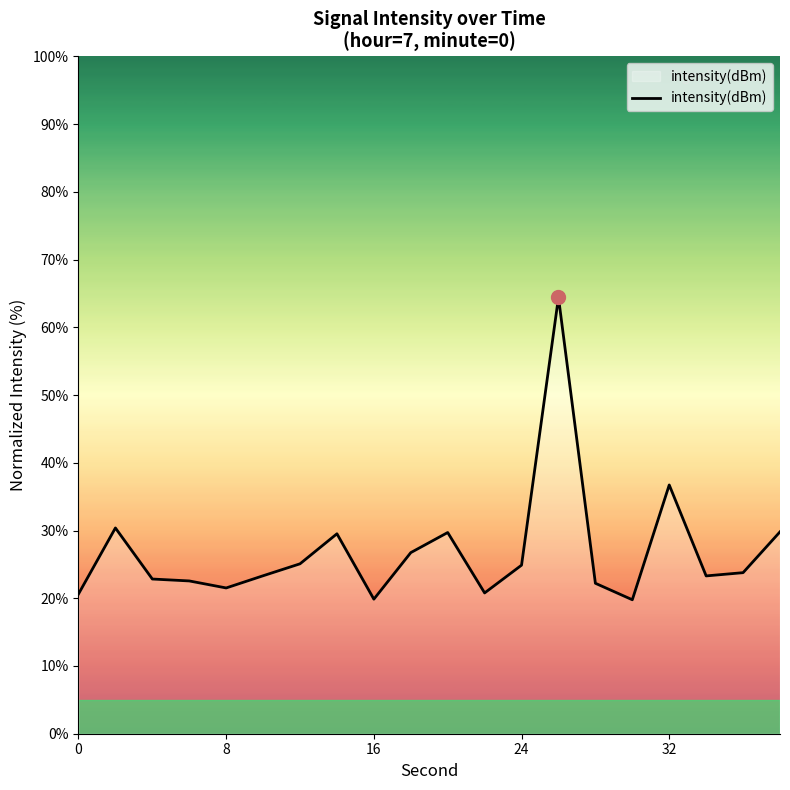

What is the difference between the maximum and minimum values?

44.6